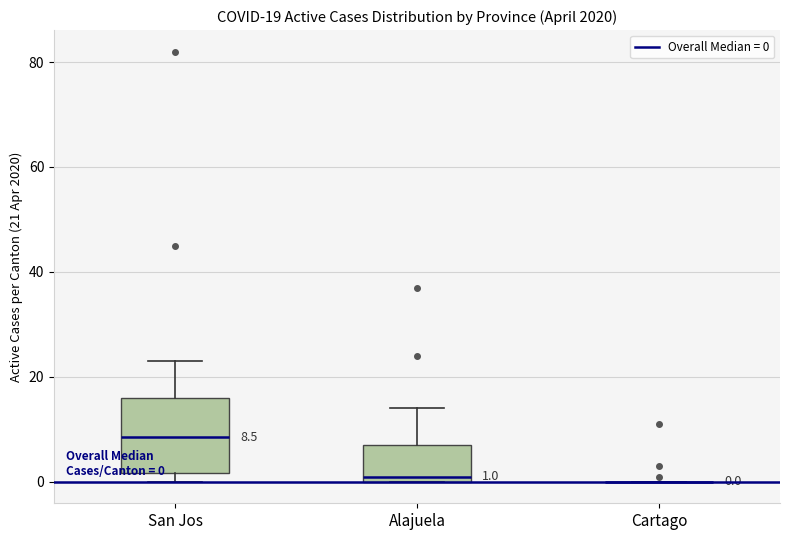

Comparing the boxes themselves (not the whiskers), which one is the tallest?

San Jos